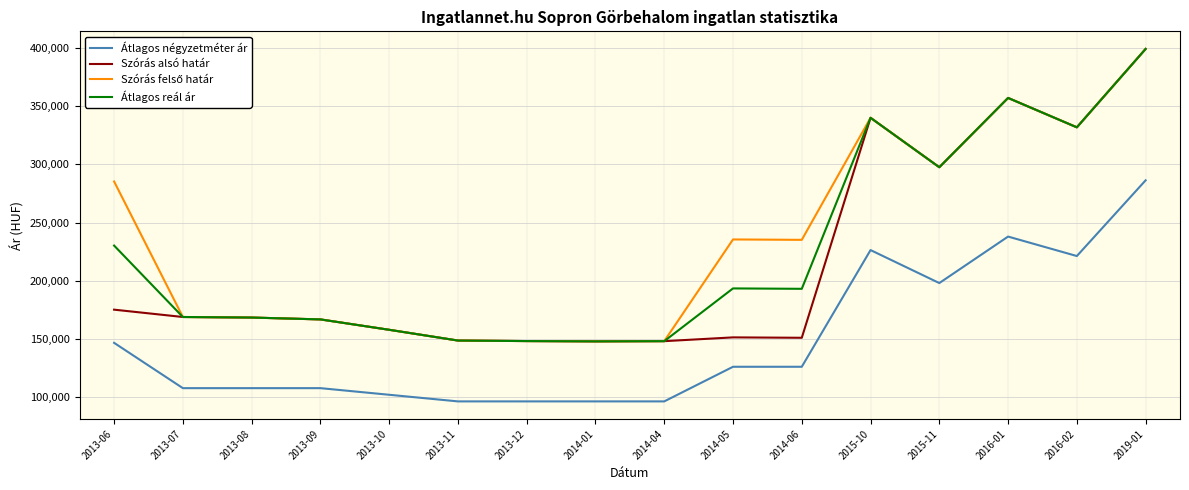

How many lines are shown in the chart?

4